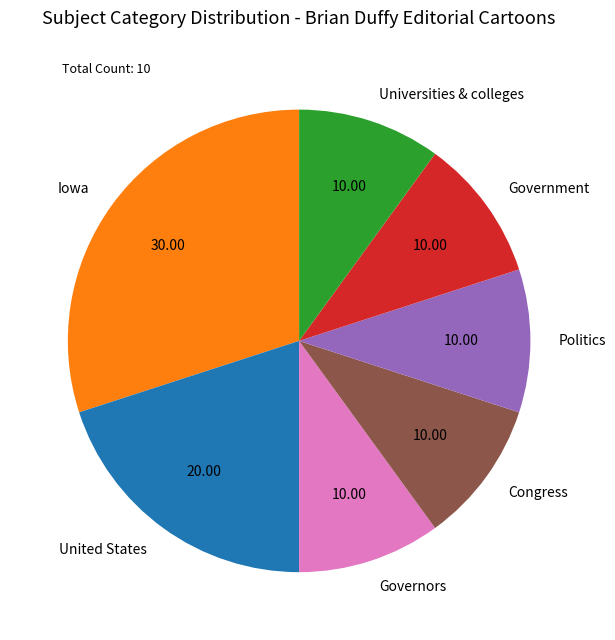

What is the largest slice in the pie chart?

Iowa